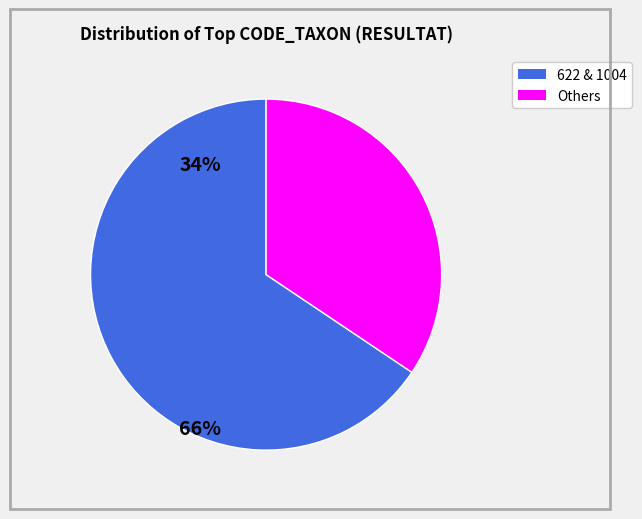

Is there any slice that represents more than half of the pie?

Yes